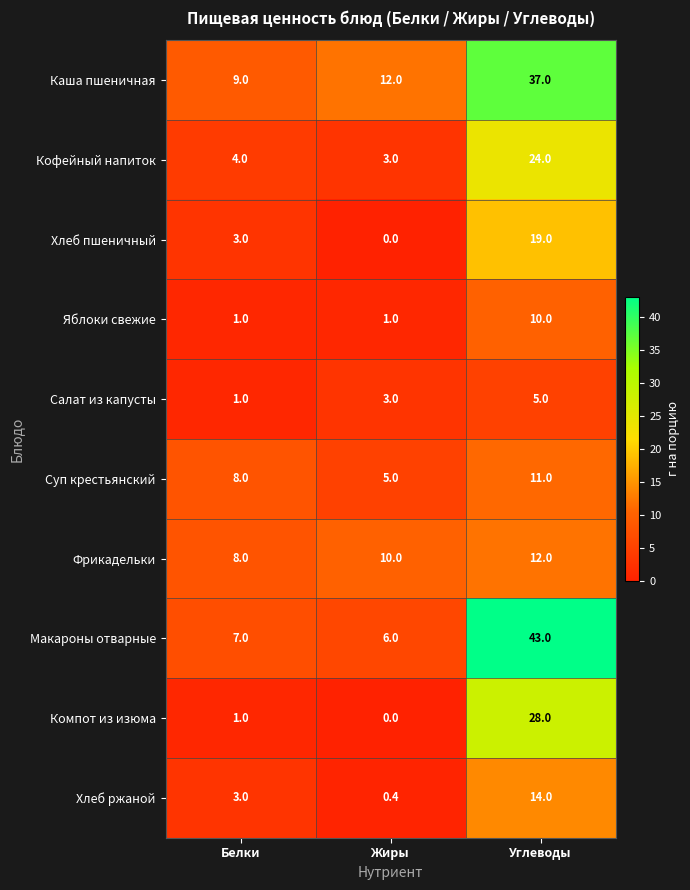

What is the difference between the maximum and minimum values in the Яблоки свежие series?

9.0